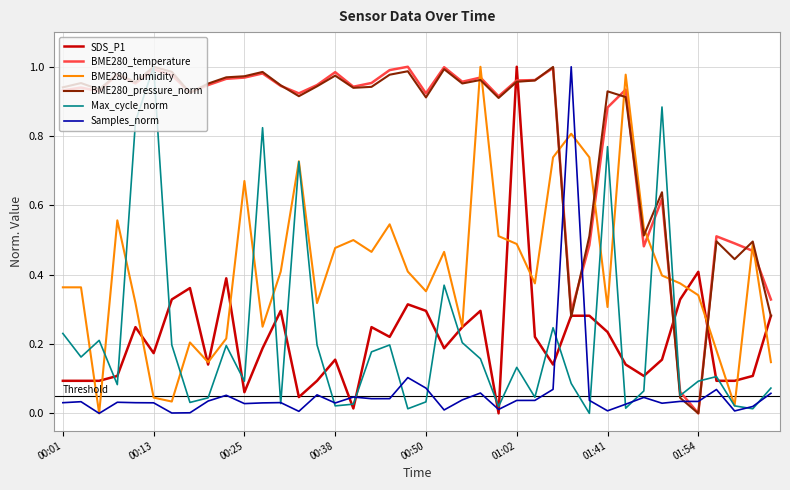

How many lines are shown in the chart?

6